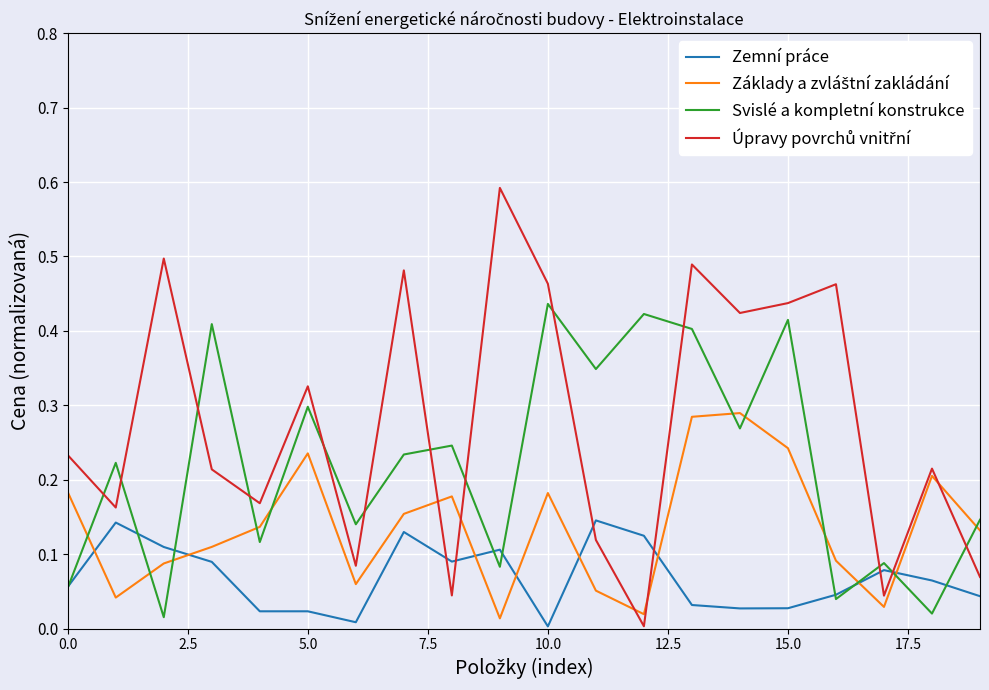

What is the greatest value displayed?

0.6